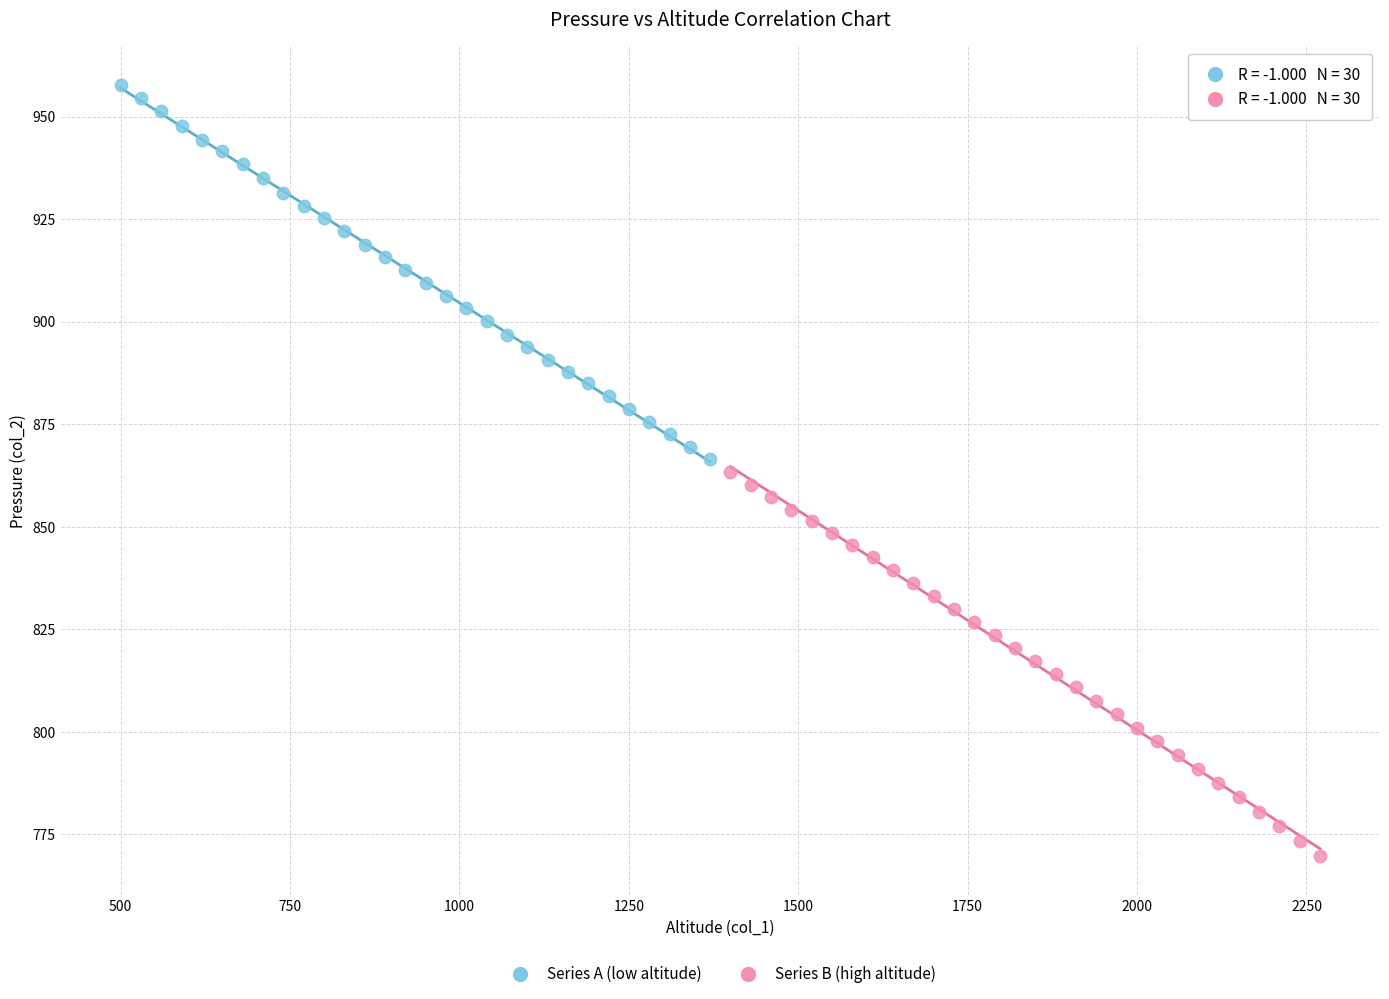

Which series reaches the maximum Y coordinate?

Series A (low altitude)